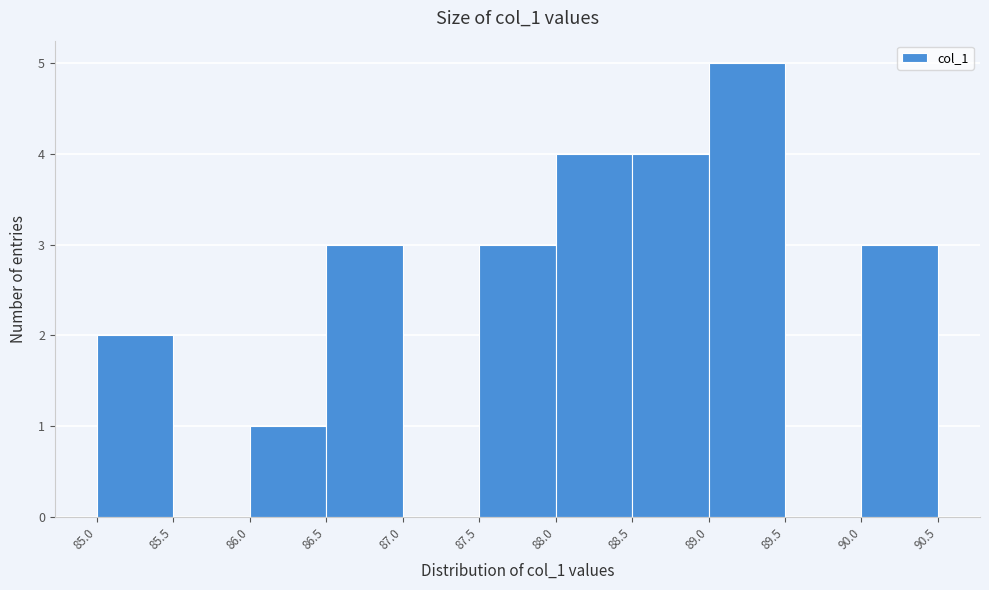

What is the height of the bar covering 88.5 to 89.0 on the x-axis? The values are not printed on the chart, so give them approximately, as read against the axis.

4